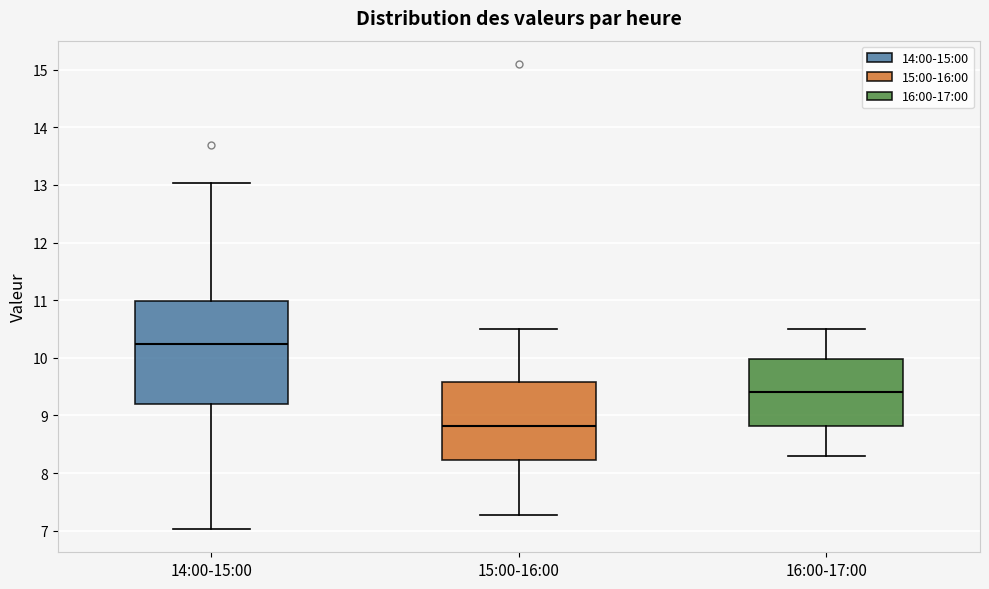

Reading left to right, read every box against the y-axis: the position of its median line, the range the box covers, and the ends of its whiskers. The values are not printed on the chart, so give them approximately, as read against the axis.

14:00-15:00: median 10.2, box 9.2 to 11.0, whiskers 7.0 to 13.0
15:00-16:00: median 8.8, box 8.2 to 9.6, whiskers 7.3 to 10.5
16:00-17:00: median 9.4, box 8.8 to 10.0, whiskers 8.3 to 10.5